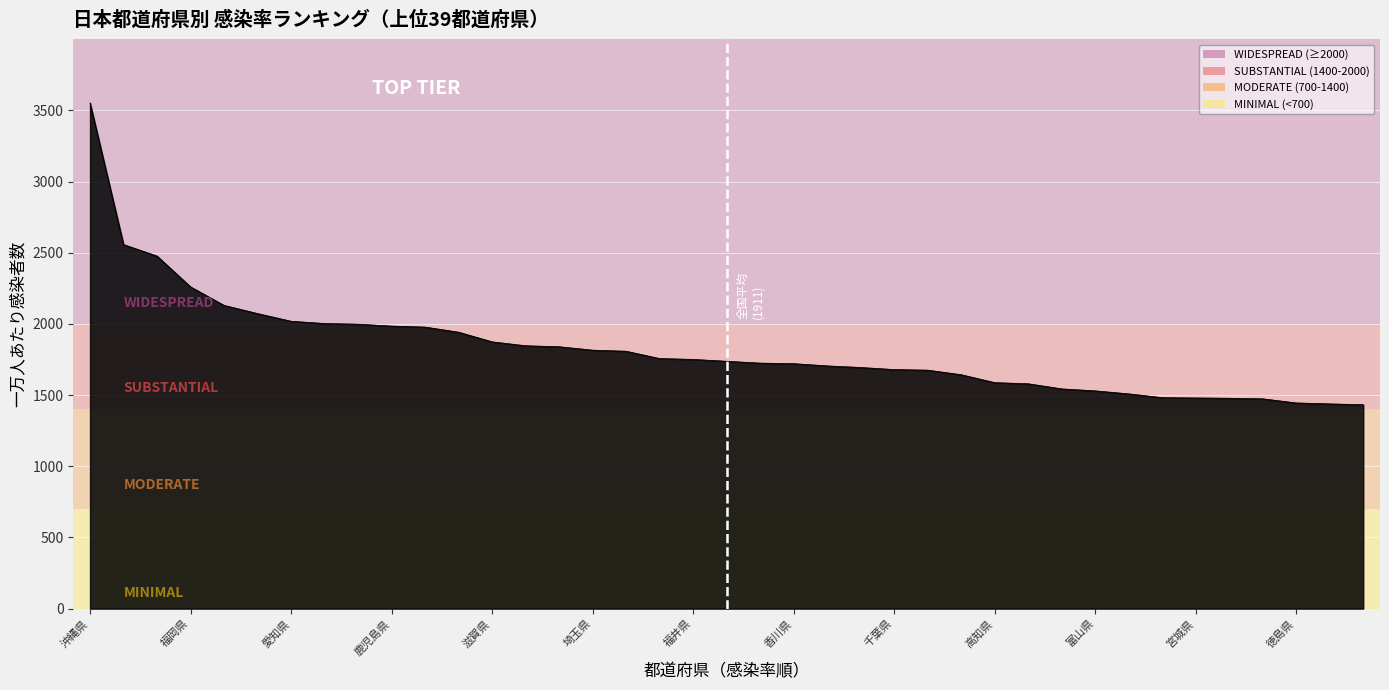

What is the difference between the maximum and minimum values?

2120.0